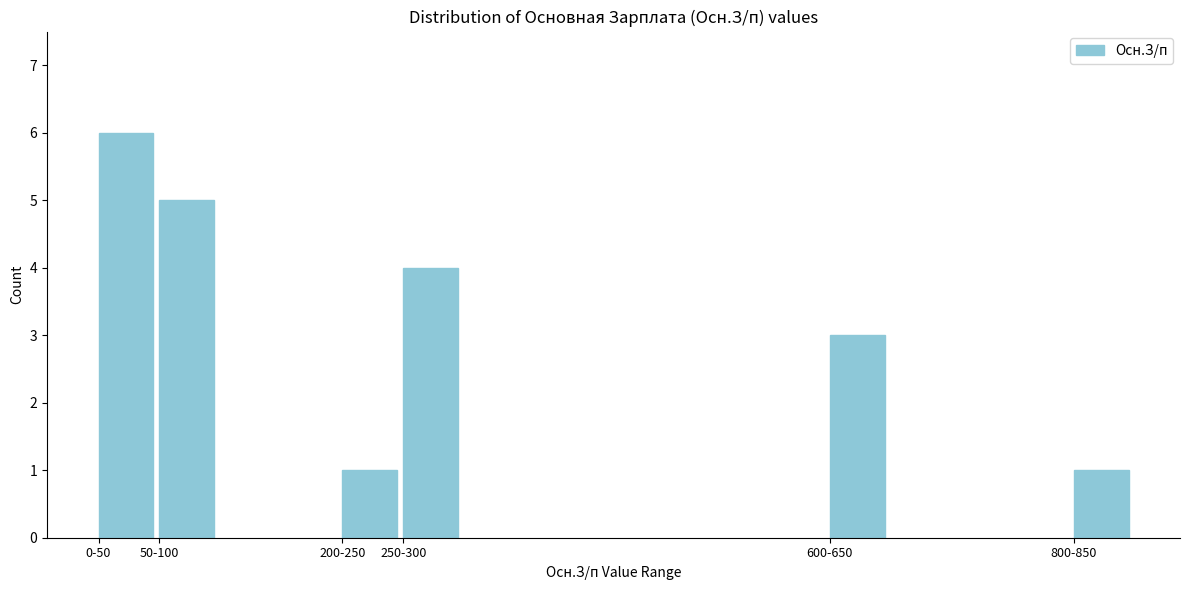

Reading right to left, what are all the values shown in this chart?

800-850=1	600-650=3	250-300=4	200-250=1	50-100=5	0-50=6